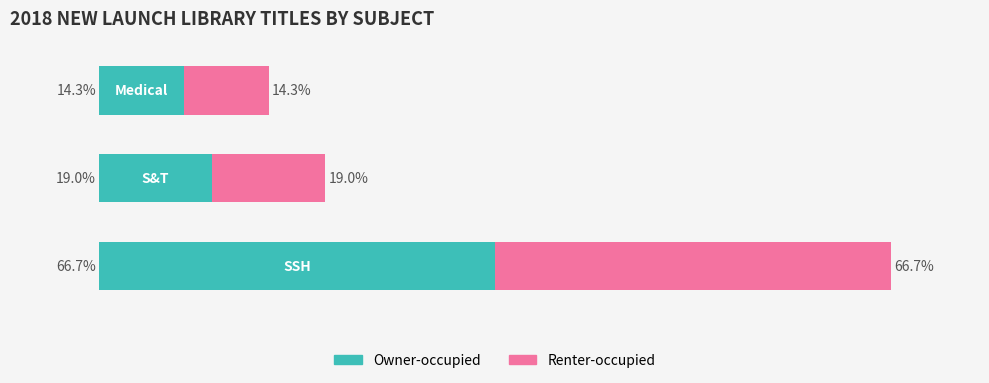

What are all the series names shown in the legend?

Owner-occupied, Renter-occupied